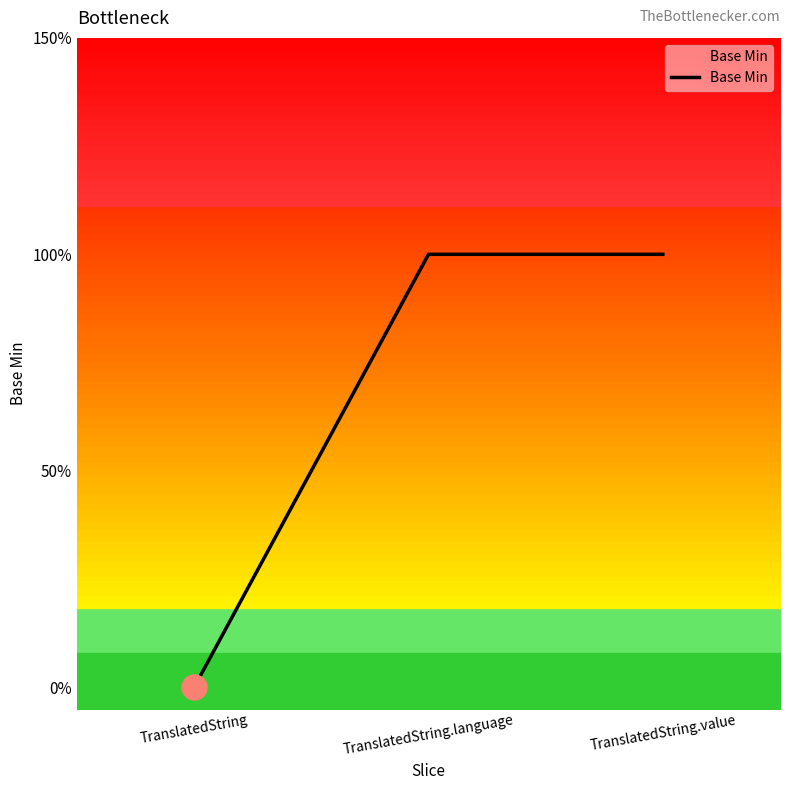

Rank the categories by value from lowest to highest.

TranslatedString, TranslatedString.language, TranslatedString.value